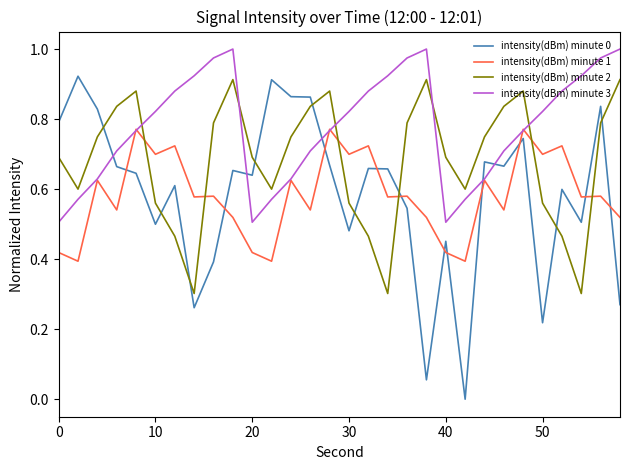

At how many categories does at least one series exceed 0?

30